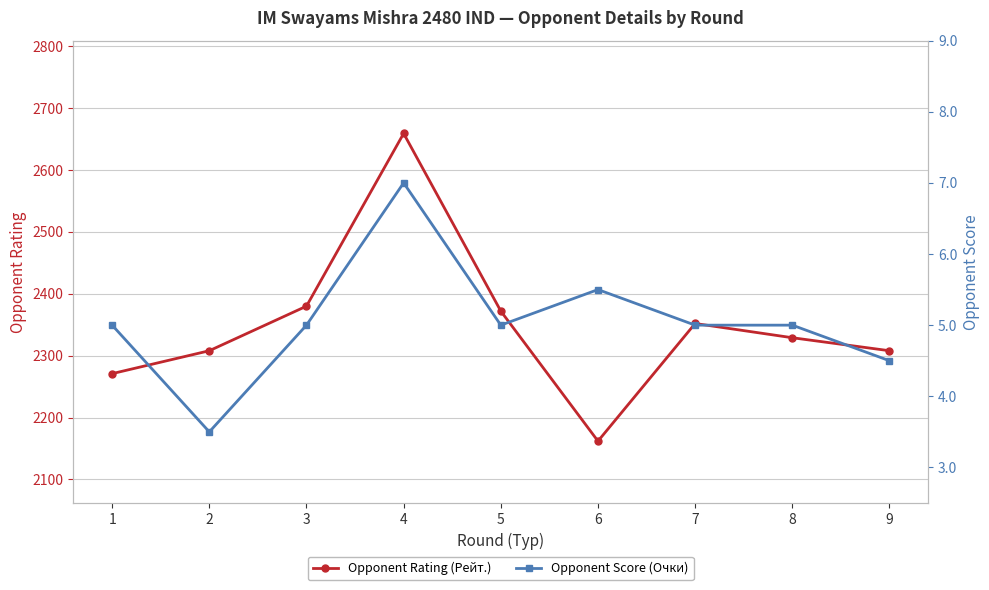

At 3, list the series in order from largest to smallest.

Opponent Rating (Рейт.), Opponent Score (Очки)